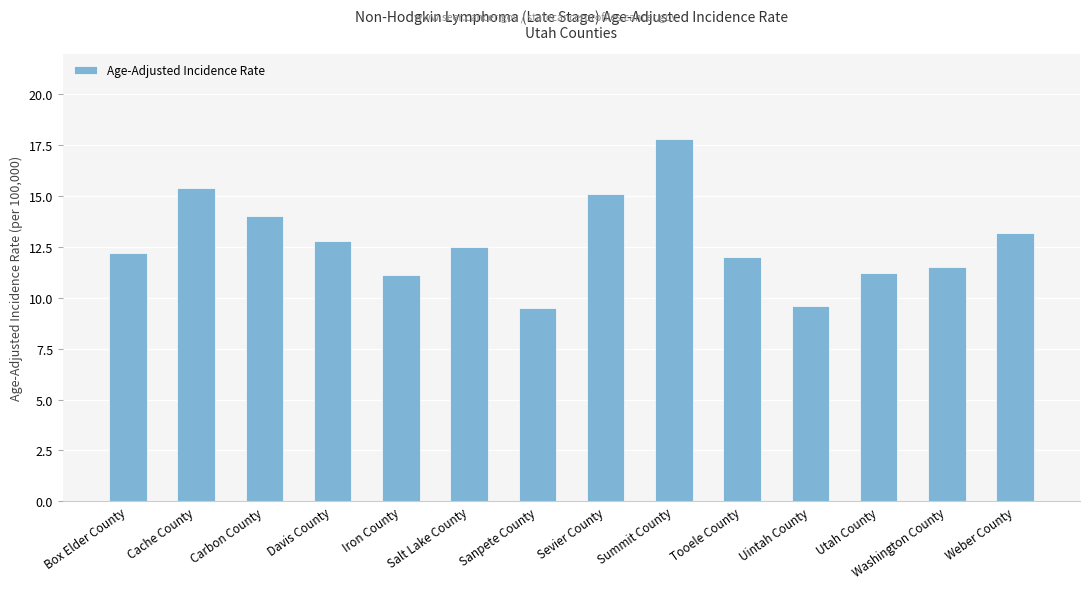

What is the label of the 8th bar from the right?

Sanpete County